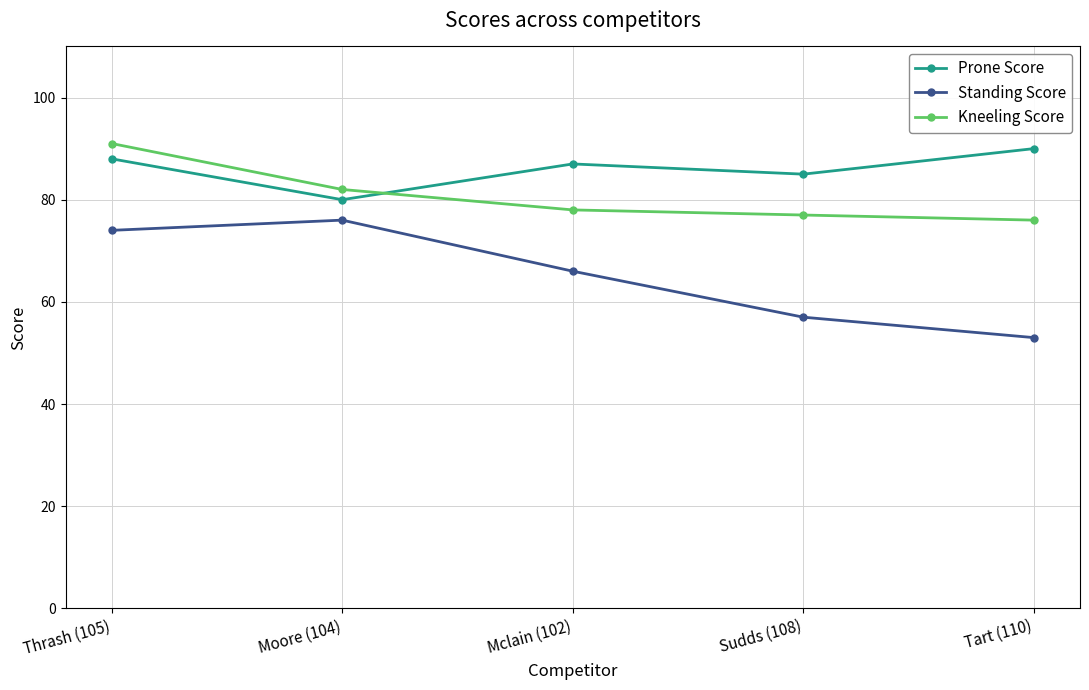

Rank the series by their maximum value, from lowest to highest.

Standing Score, Prone Score, Kneeling Score